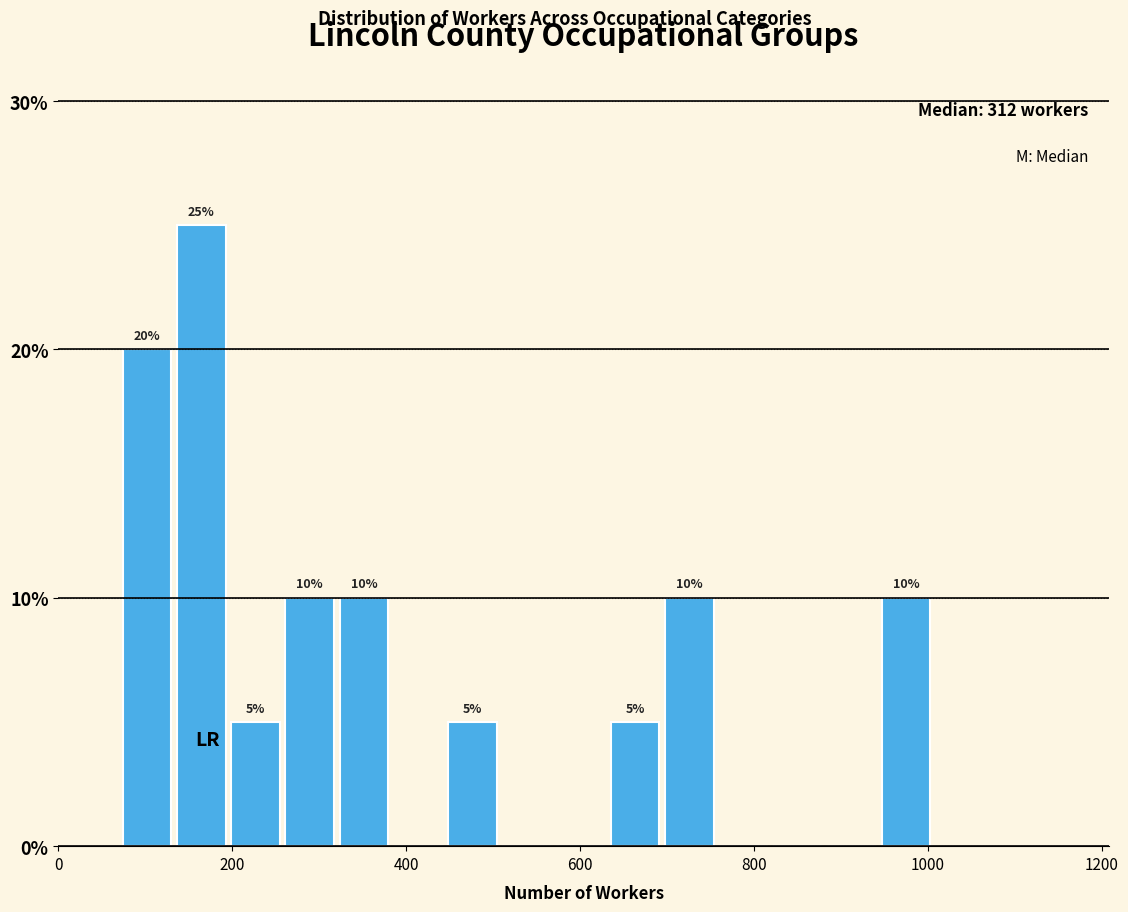

Around what value on the x-axis is the tallest bar? Give the approximate position of its centre, as read against the axis.

160